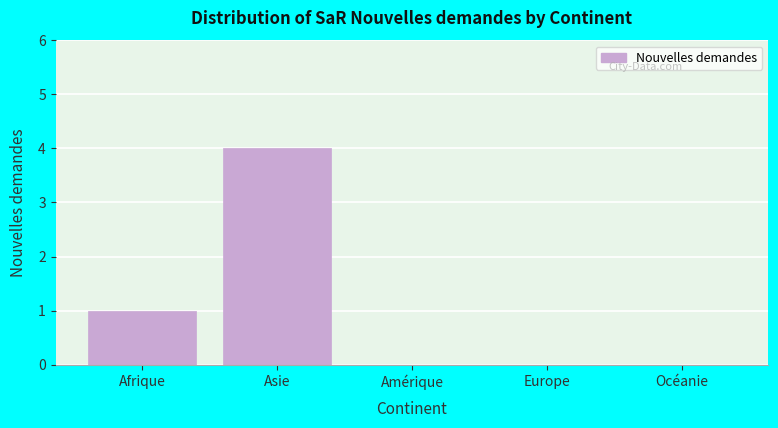

Reading left to right, transcribe all the data shown in this chart.

Afrique=1	Asie=4	Amérique=0	Europe=0	Océanie=0